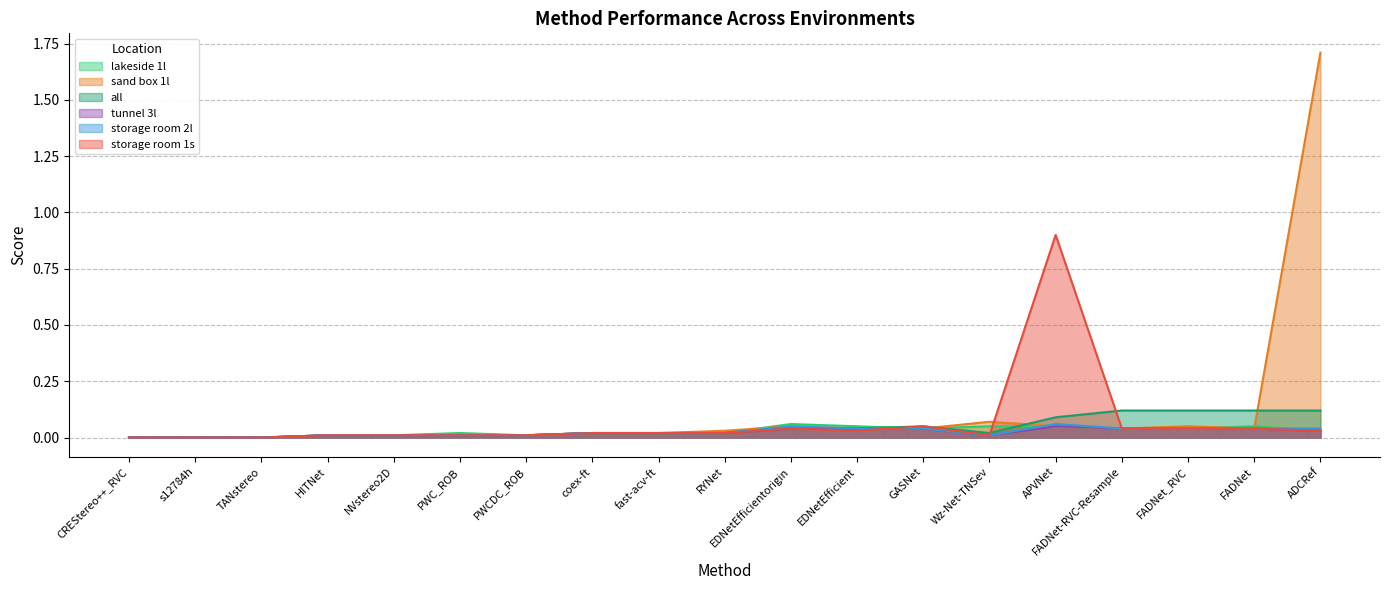

What is the difference between the maximum and minimum values in the storage room 1s series?

0.9